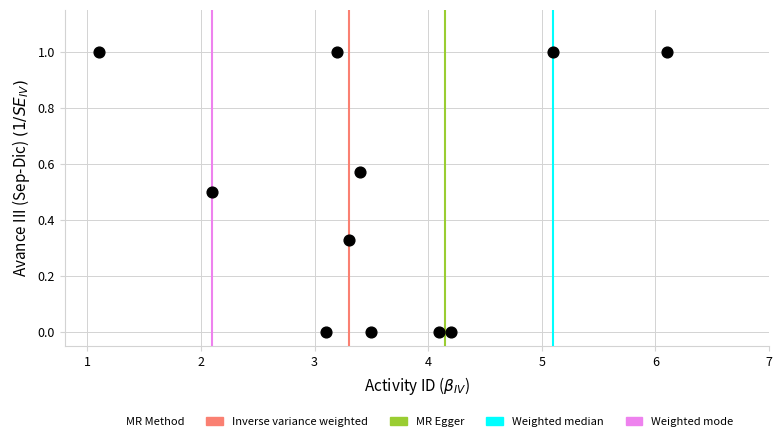

What is the range of Y values (max minus min)?

1.0